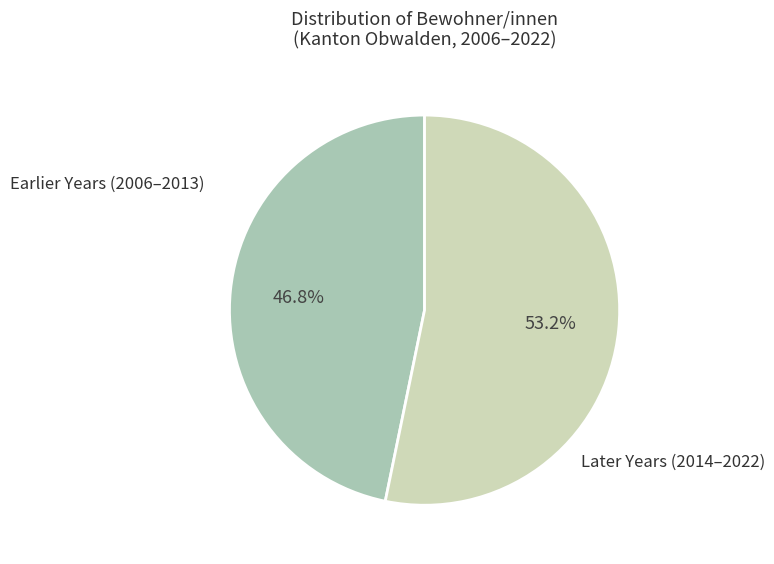

Does any single category account for the majority?

Yes